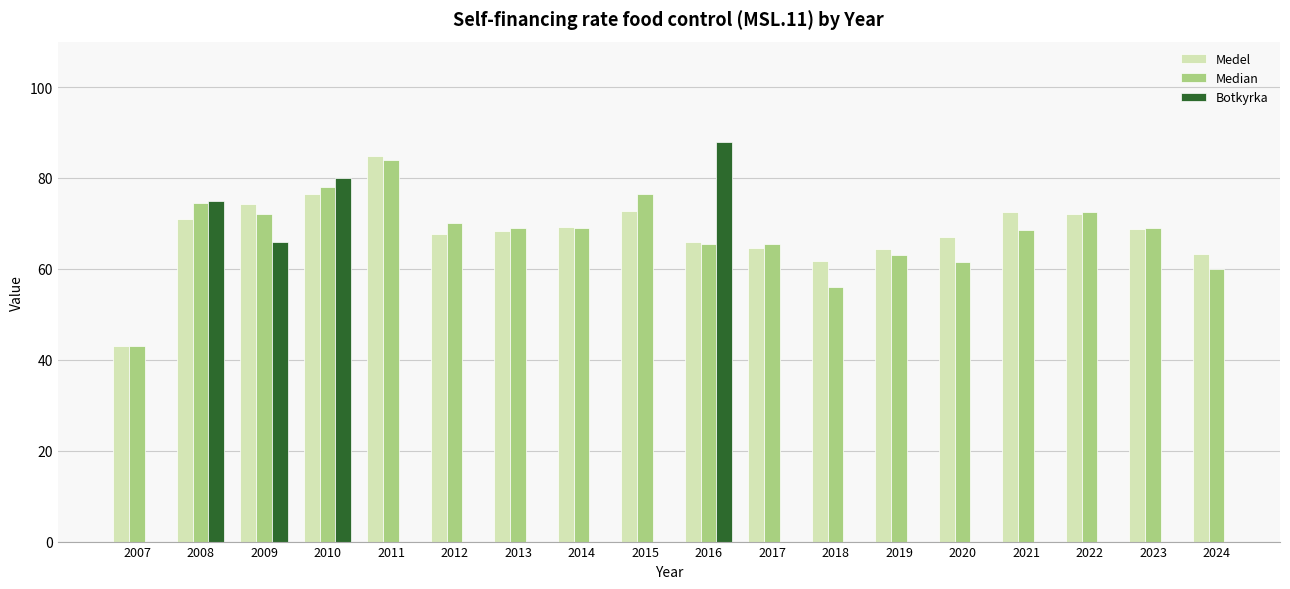

At which category is the sum across all series the highest?

2010